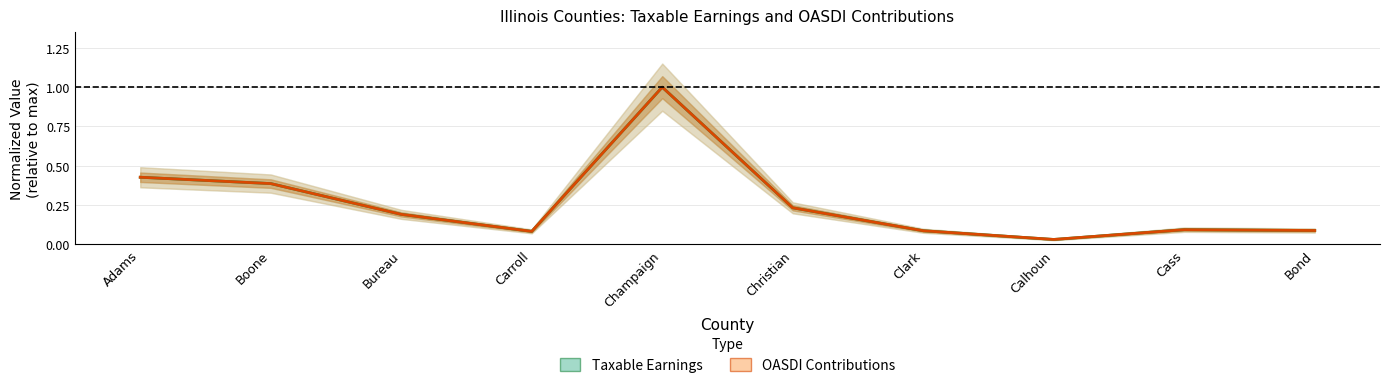

Reading right to left, extract all data points from this chart.

Taxable Earnings: 0.1	0.1	0.0	0.1	0.2	1.0	0.1	0.2	0.4	0.4
OASDI Contributions: 0.1	0.1	0.0	0.1	0.2	1.0	0.1	0.2	0.4	0.4